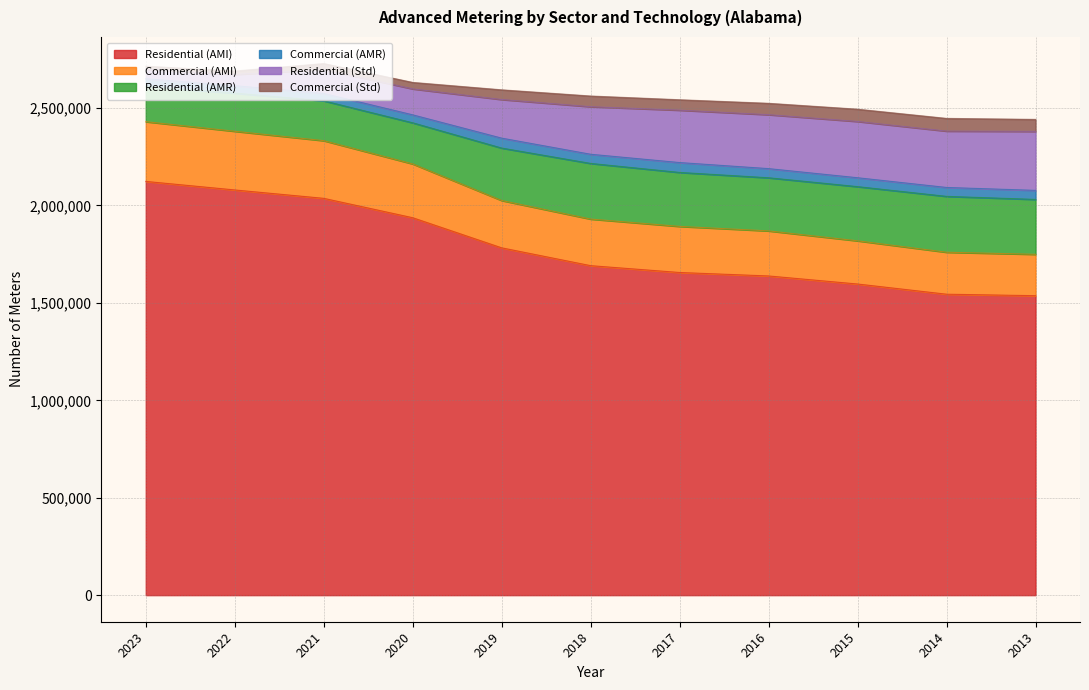

What are all the series names shown in the legend?

Residential (AMI), Commercial (AMI), Residential (AMR), Commercial (AMR), Residential (Std), Commercial (Std)